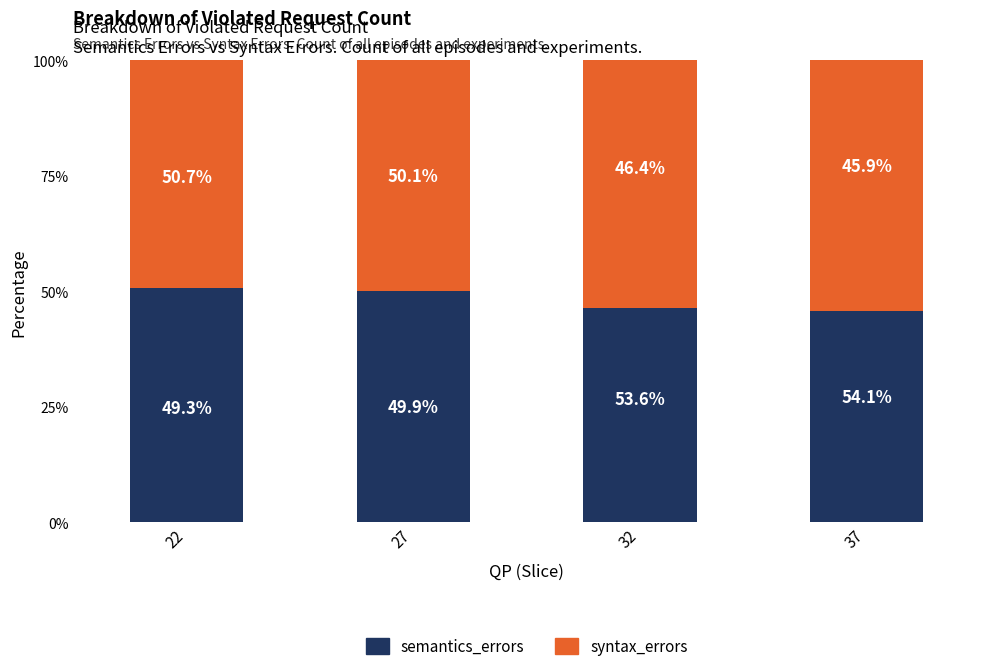

What is the total value across all series at 22?

100.0